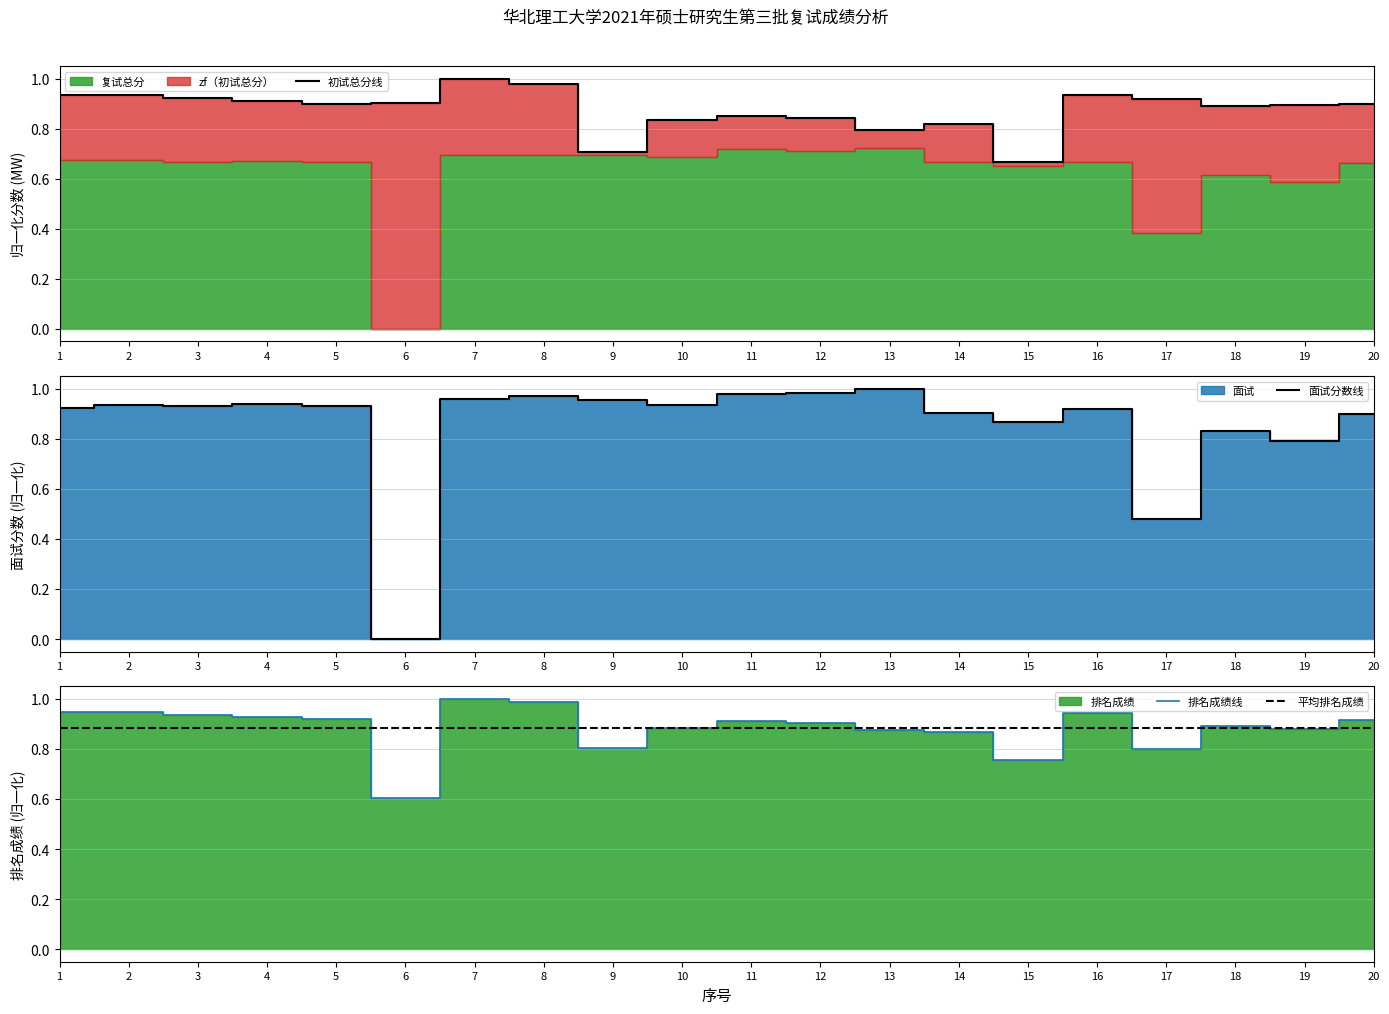

Where is 初试总分线 nearest to the value 0?

15